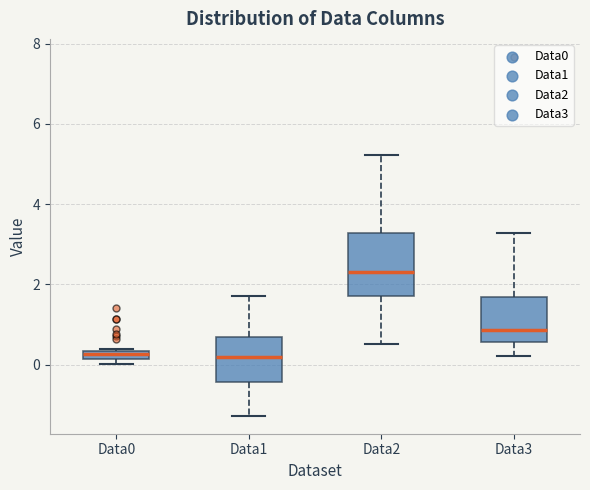

Where is the lower edge of the box for Data3 on the y-axis? The values are not printed on the chart, so give them approximately, as read against the axis.

0.6